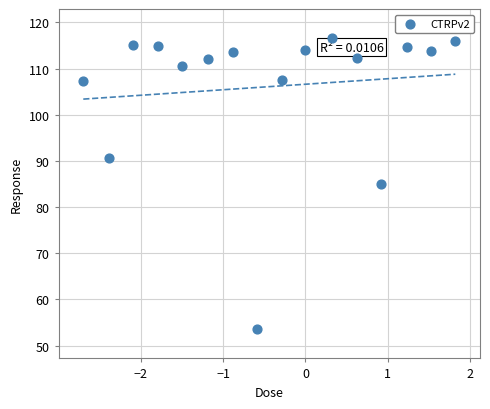

What is the range of Y values (max minus min)?

63.1